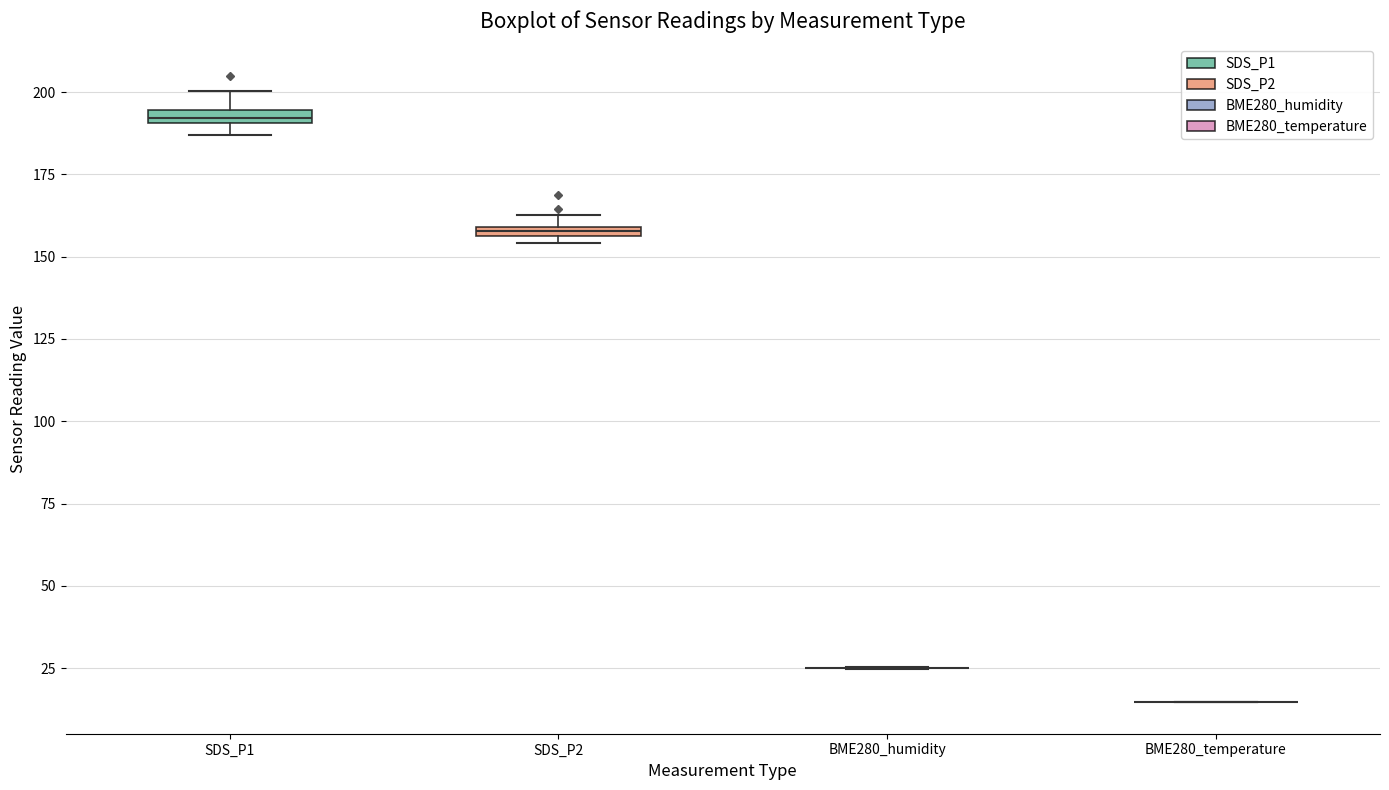

Where is the upper edge of the box for SDS_P1 on the y-axis? The values are not printed on the chart, so give them approximately, as read against the axis.

195